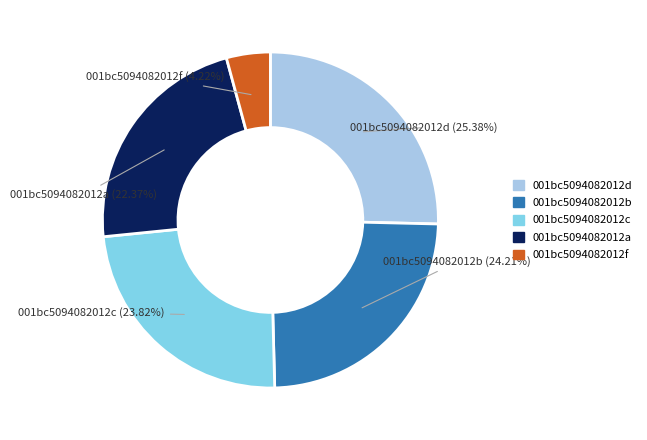

Does any single category account for the majority?

No